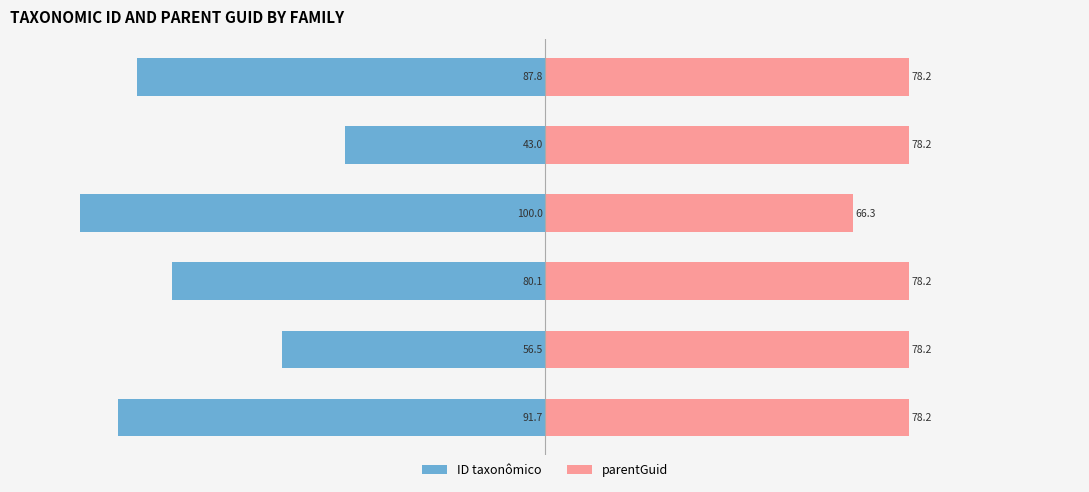

How many bars are there in each group?

2